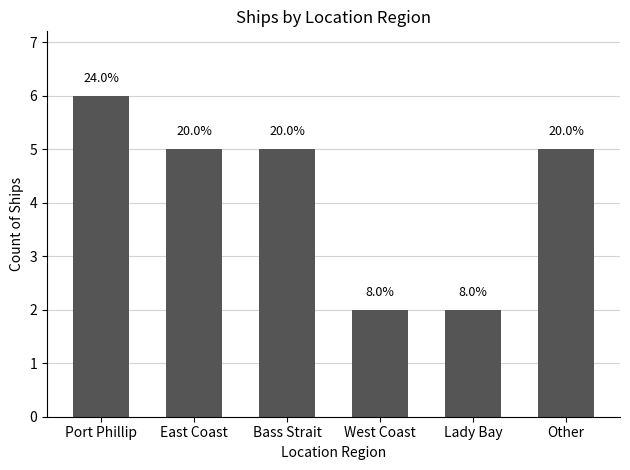

Does the chart contain any negative values?

No